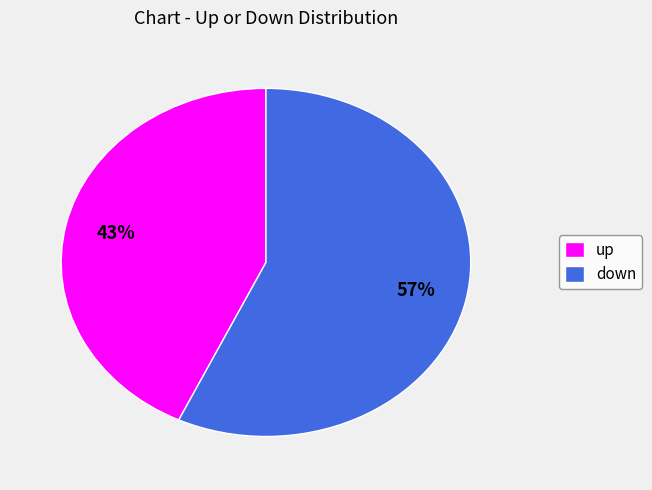

Does any single category account for the majority?

Yes